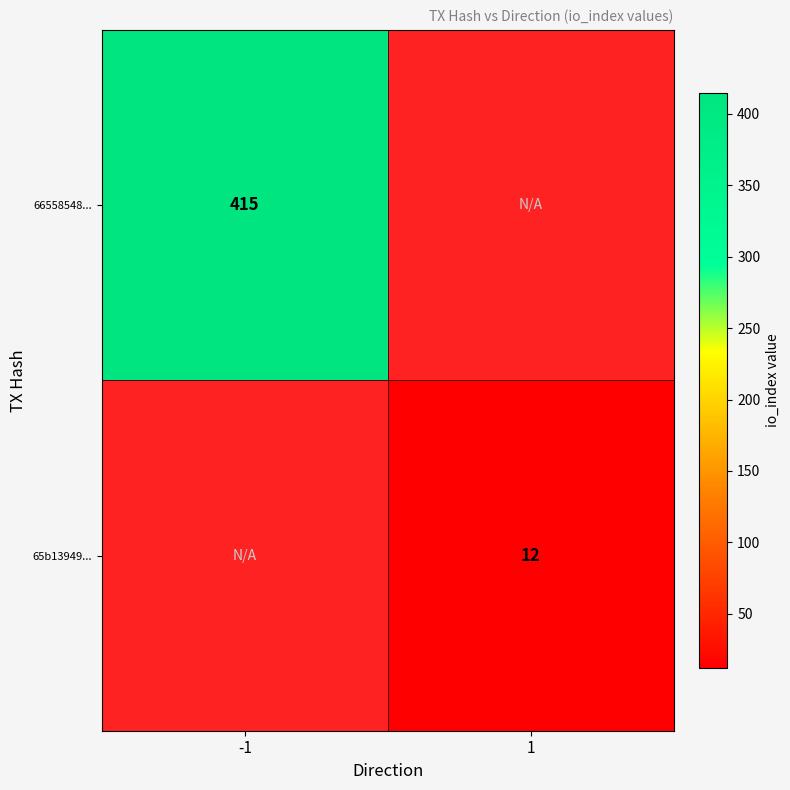

True or false: 66558548... has a value of 120 at -1.

False